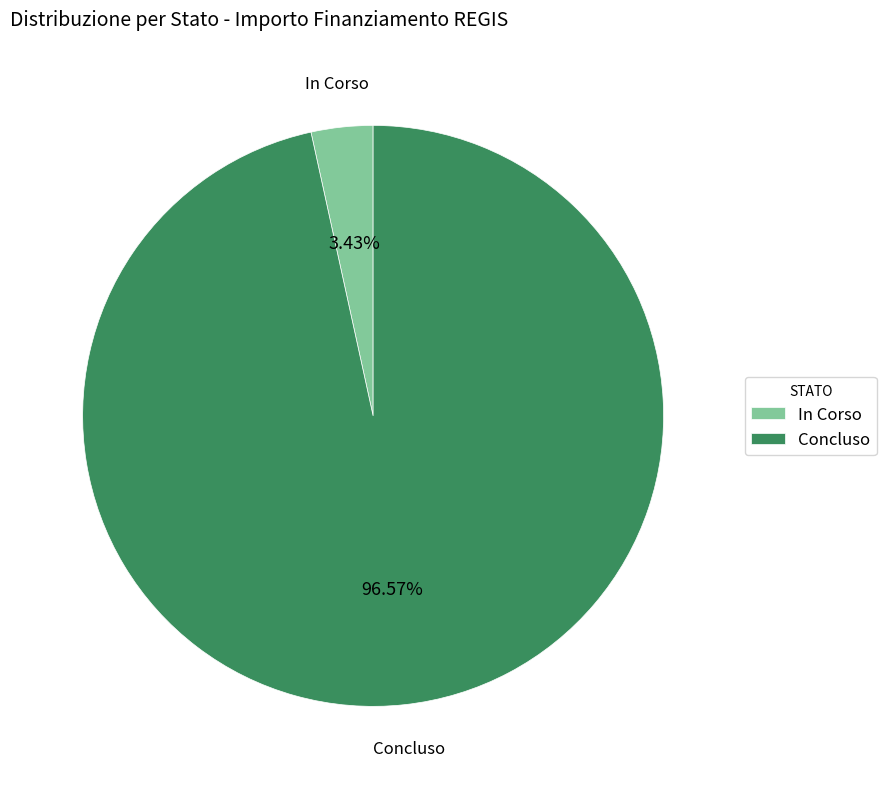

How many slices are in this pie chart?

2